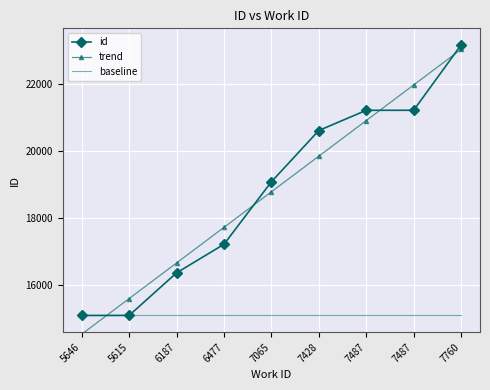

True or false: baseline and trend cross at least once.

True